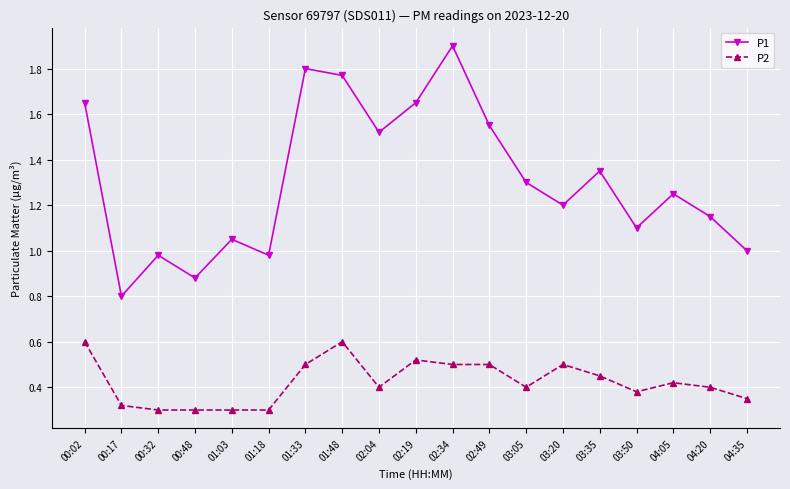

What is the highest value of the P1 series?

1.9